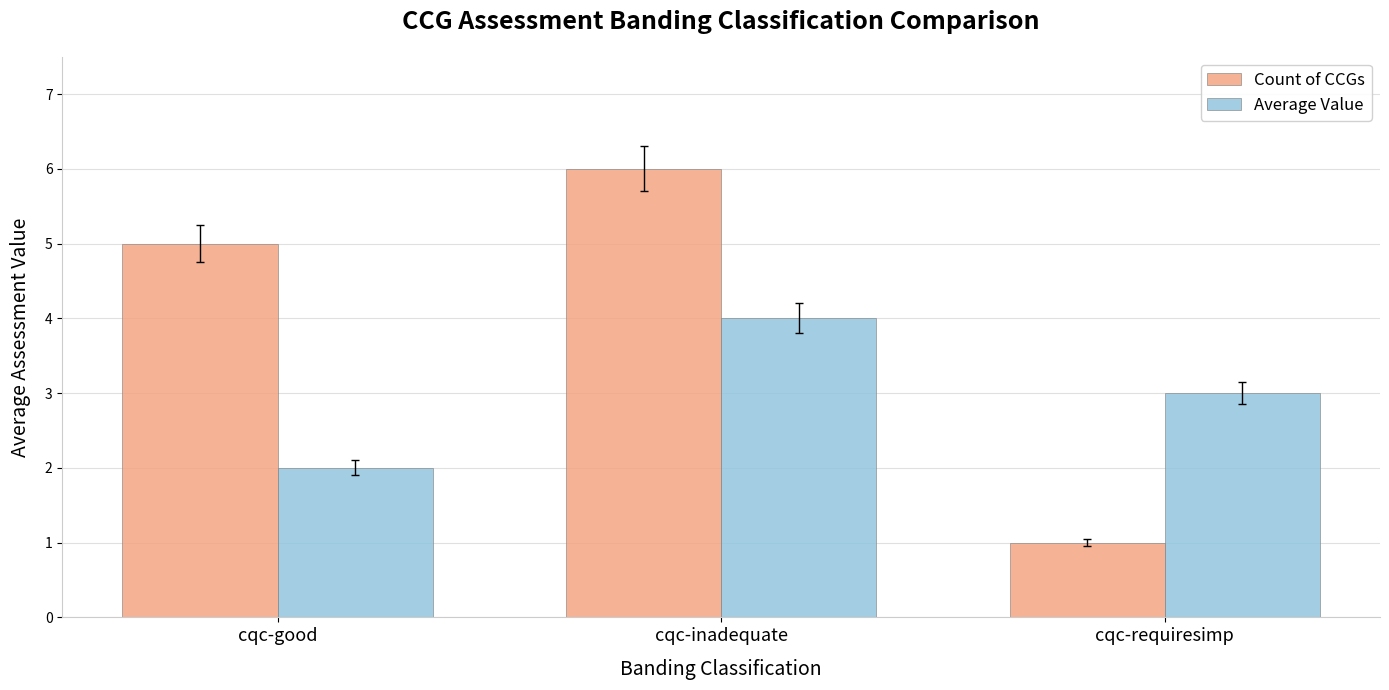

Is it true that Average Value equals 2 at cqc-inadequate?

False